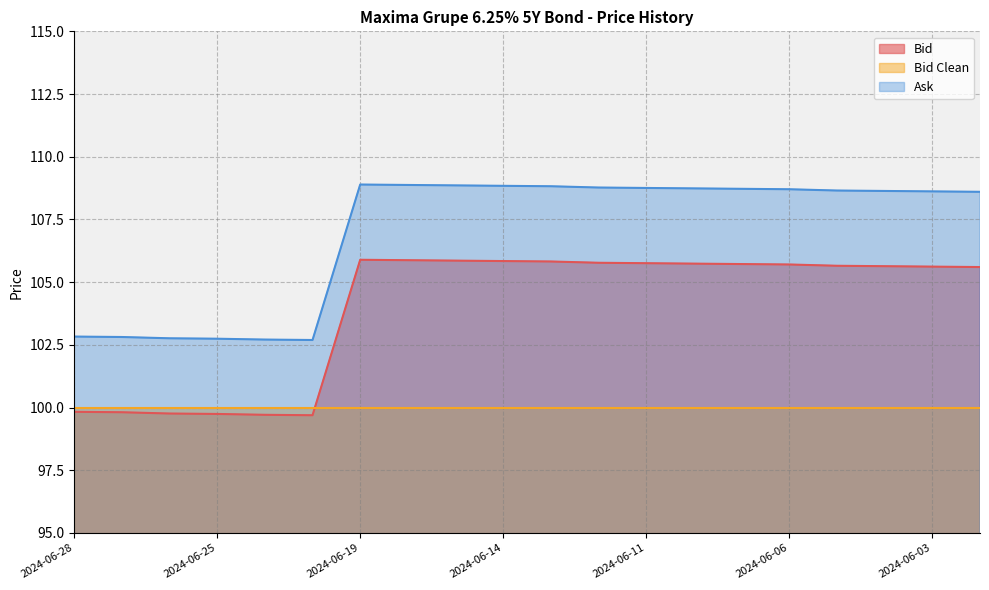

True or false: Bid and Ask intersect in this chart.

False